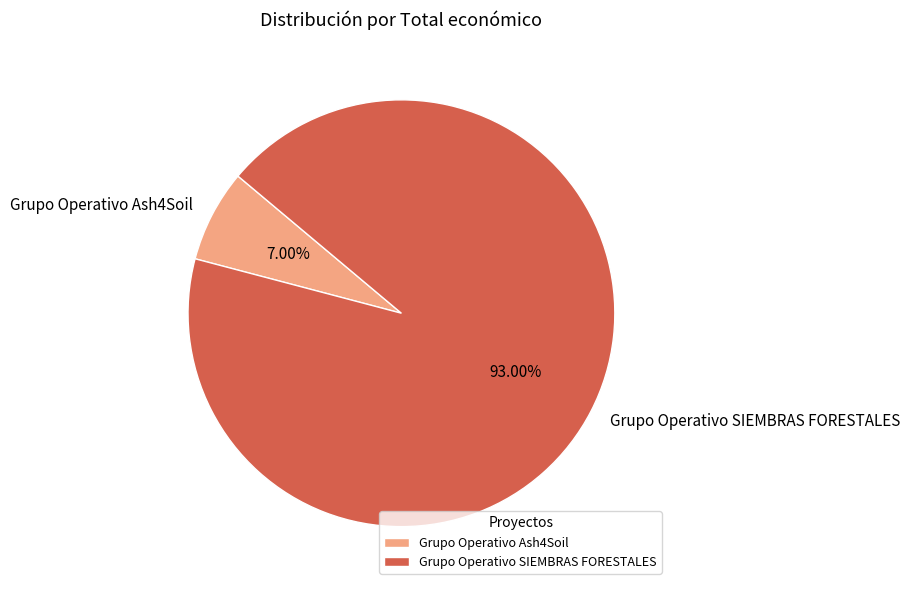

What is the ratio of the value at Grupo Operativo SIEMBRAS FORESTALES to the value at Grupo Operativo Ash4Soil?

13.3